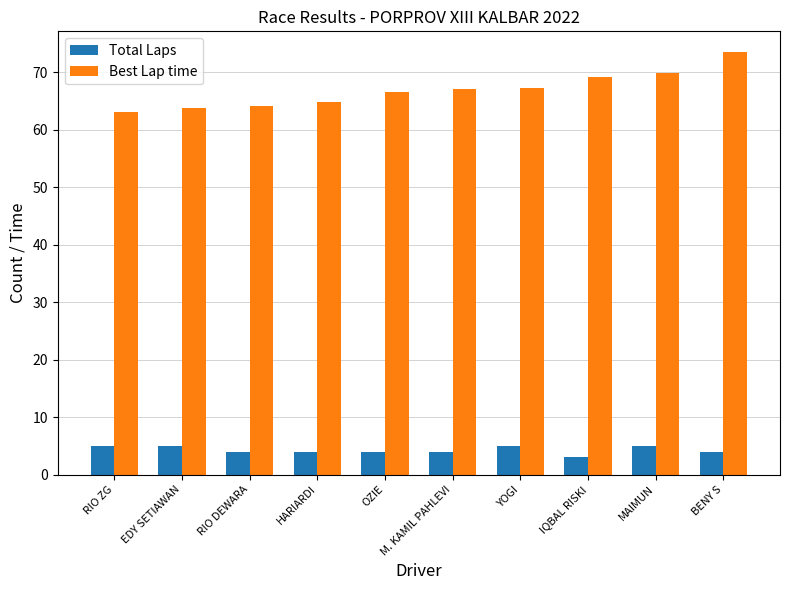

Is it true that Best Lap time equals 67.1 at M. KAMIL PAHLEVI?

True